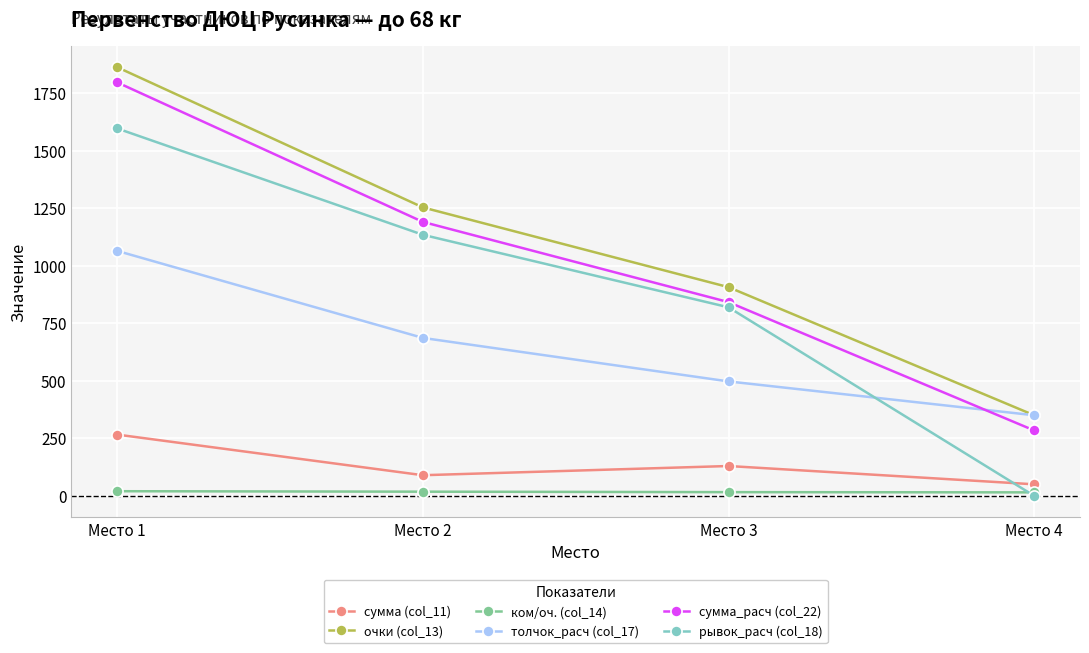

What are all the series names shown in the legend?

сумма (col_11), очки (col_13), ком/оч. (col_14), толчок_расч (col_17), сумма_расч (col_22), рывок_расч (col_18)